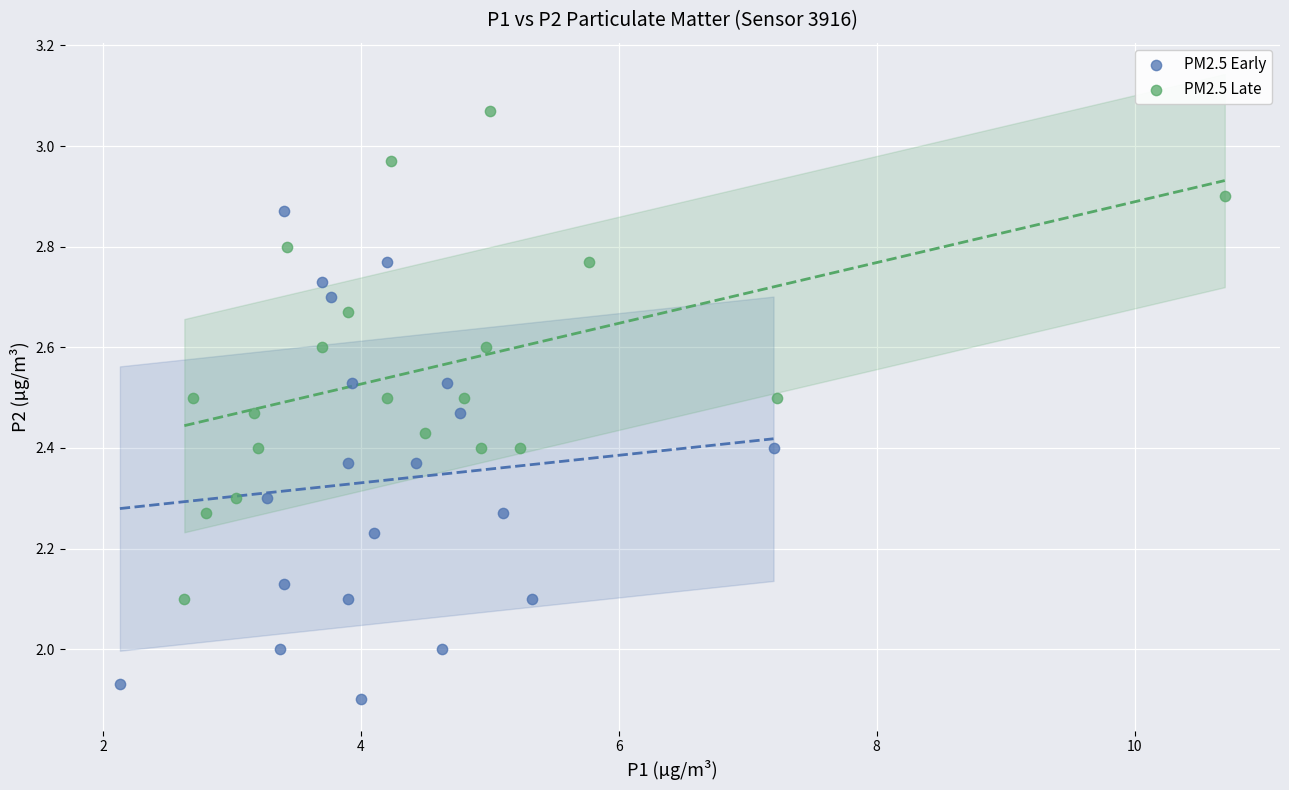

Which series contains the highest Y value?

PM2.5 Late